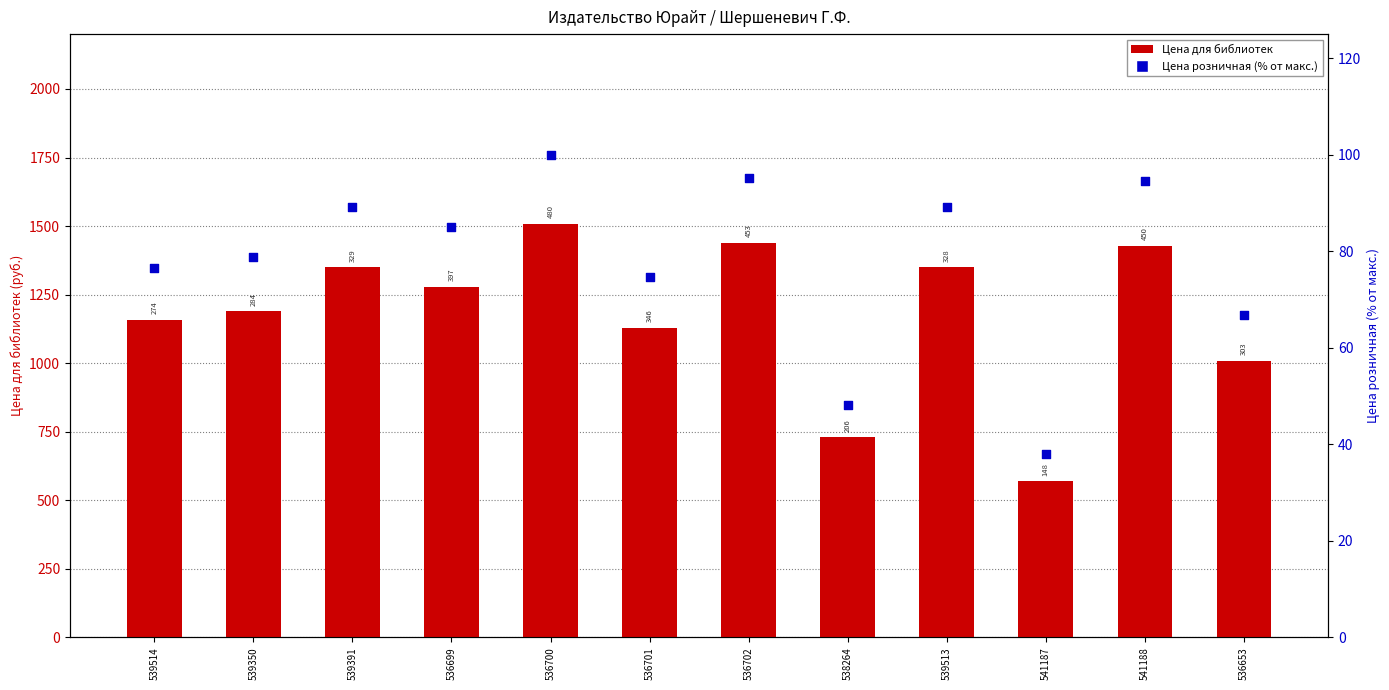

At which category is the sum across all series the highest?

536700